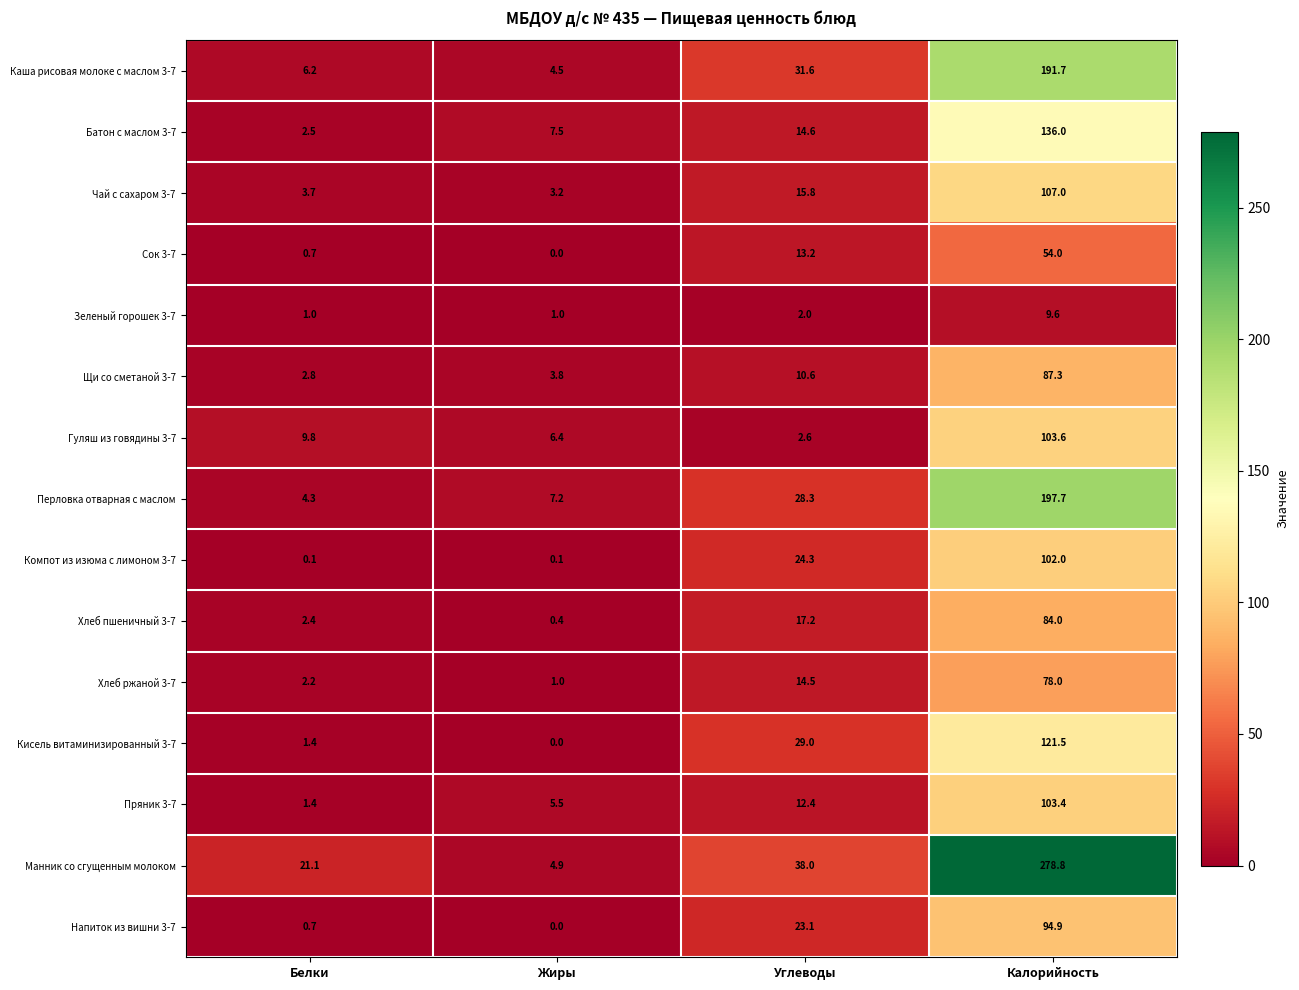

At which label does Хлеб ржаной 3-7 first exceed 14?

Углеводы